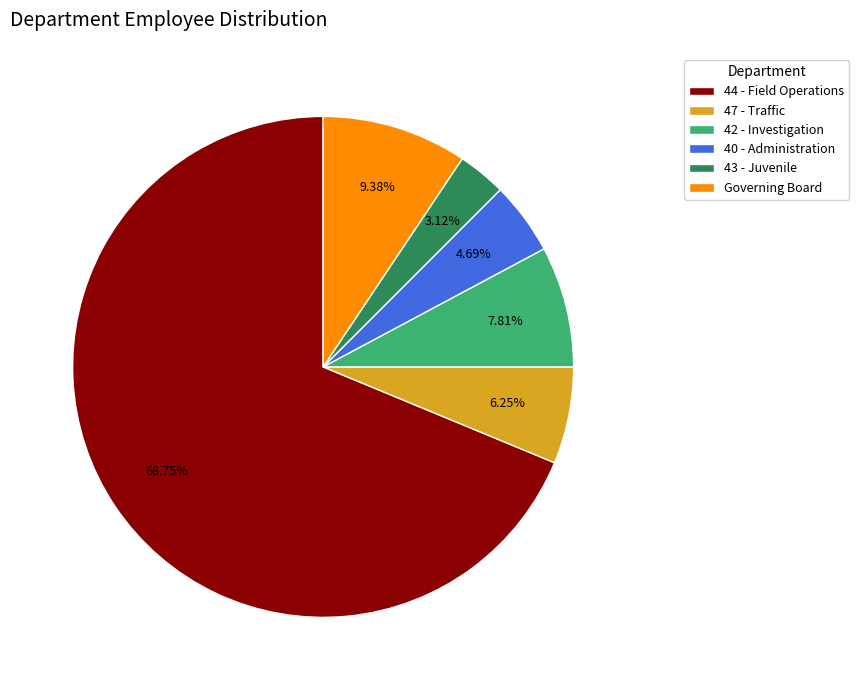

To the nearest percent, what percentage of the pie is 42 - Investigation?

8%